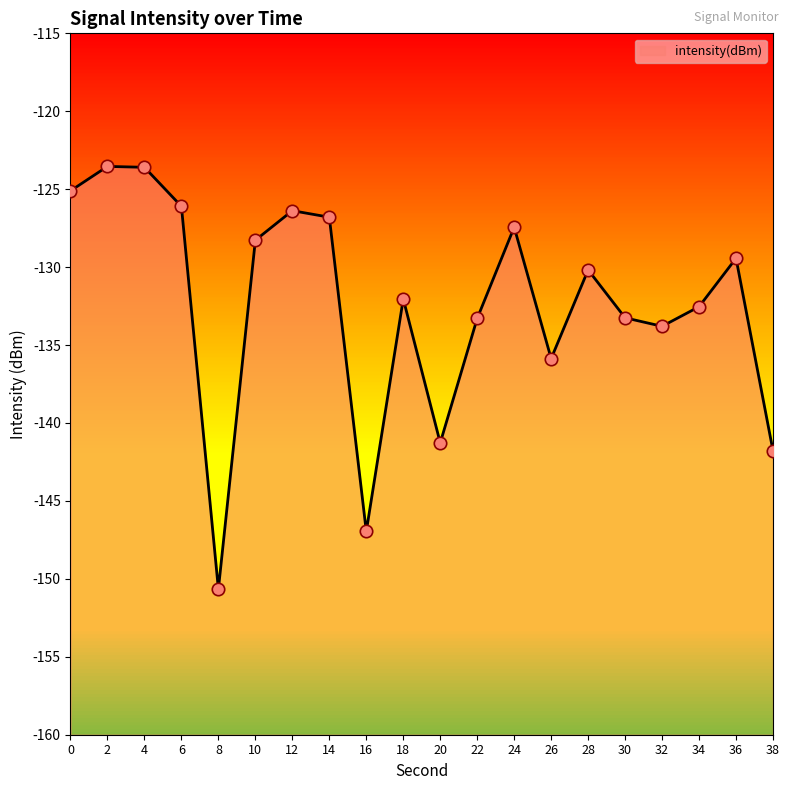

Which has a higher value, 22 or 12?

12